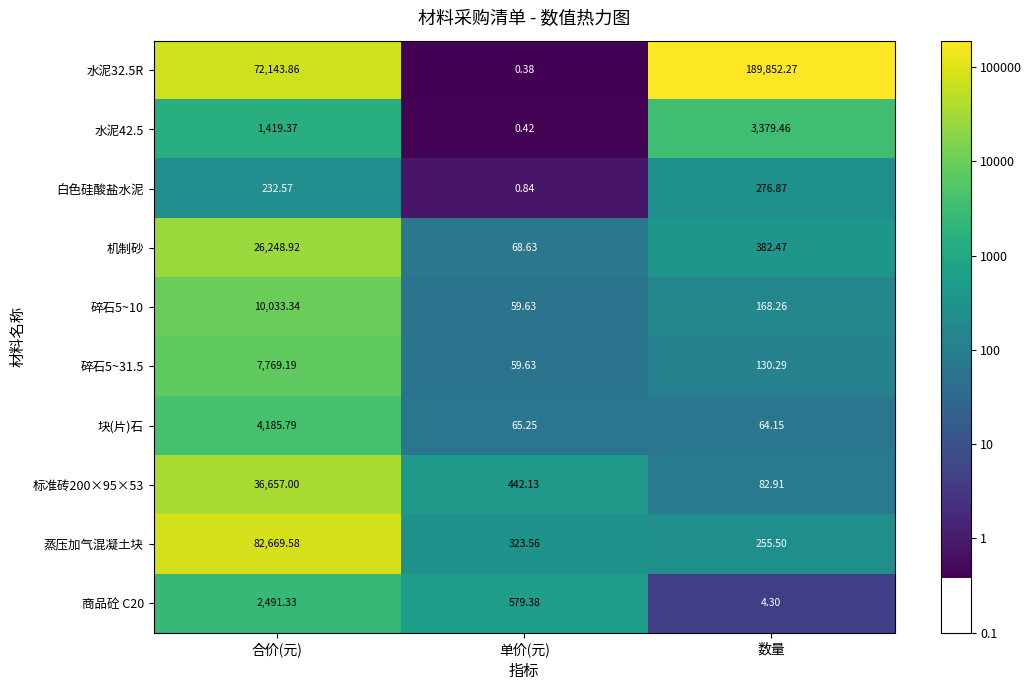

Is the value of 商品砼 C20 at 单价(元) greater than the value of 碎石5~31.5 at 合价(元)?

No